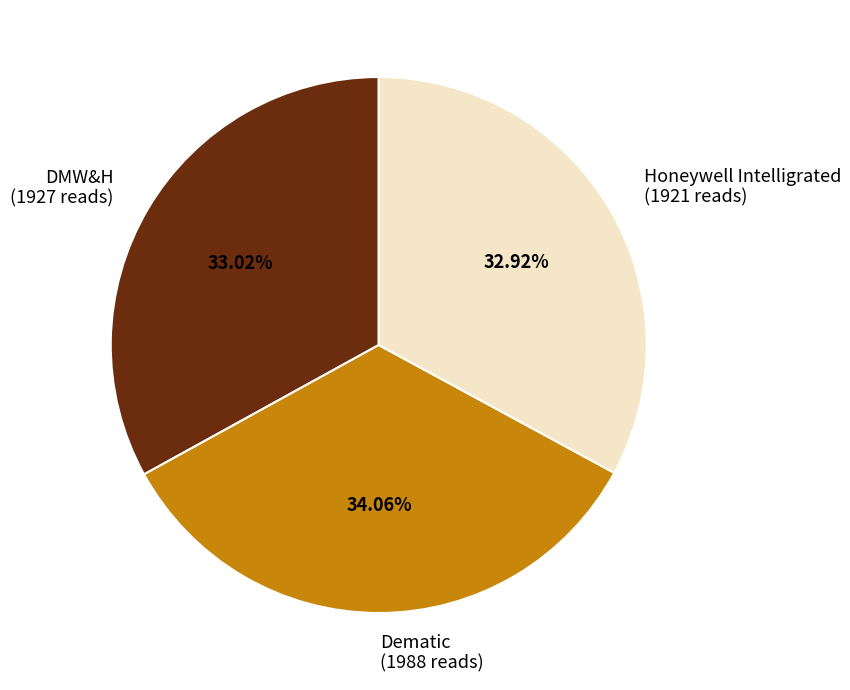

How many slices are in this pie chart?

3